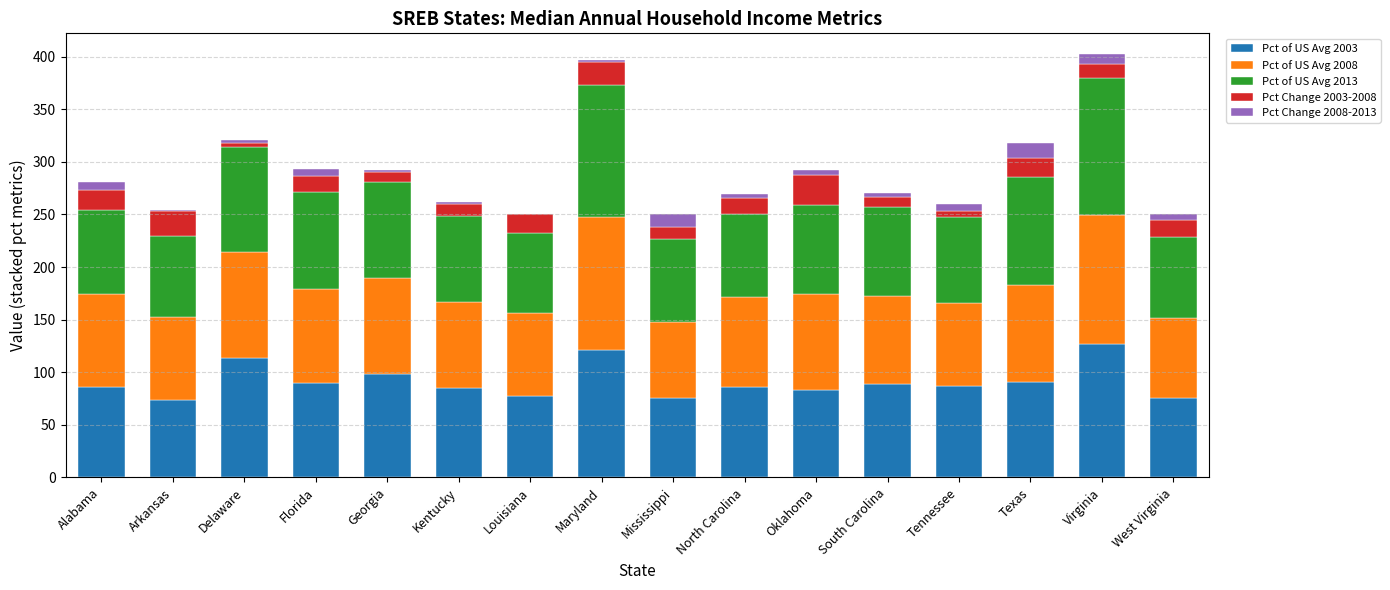

Are the bars horizontal?

No